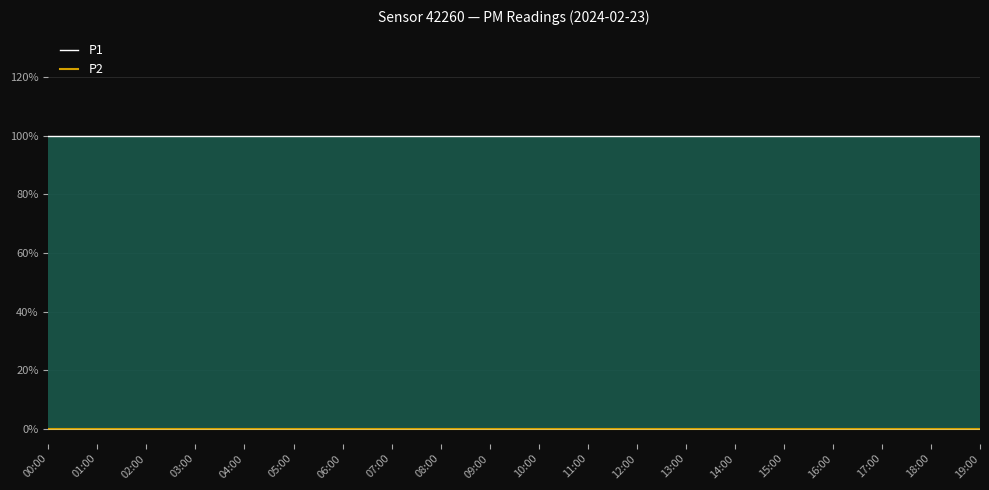

What is the label of the 19th point from the left?

18:00